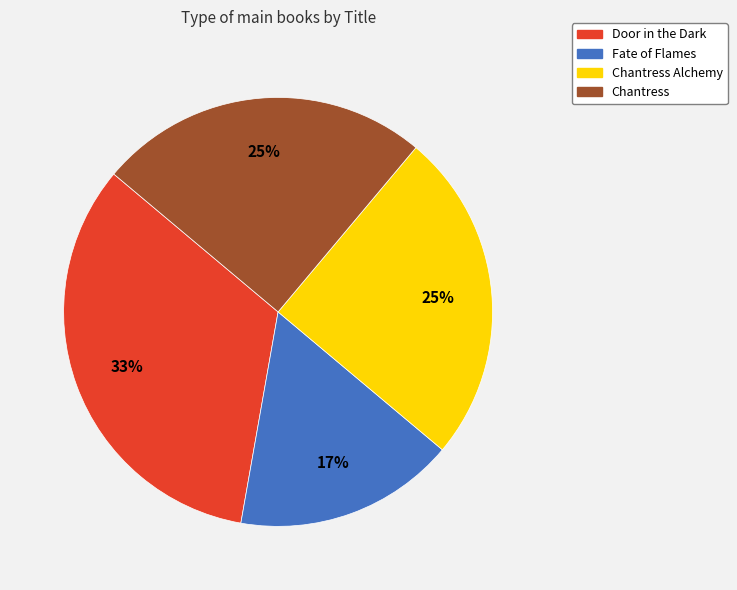

The Door in the Dark slice represents 33% of the pie. True or false?

True